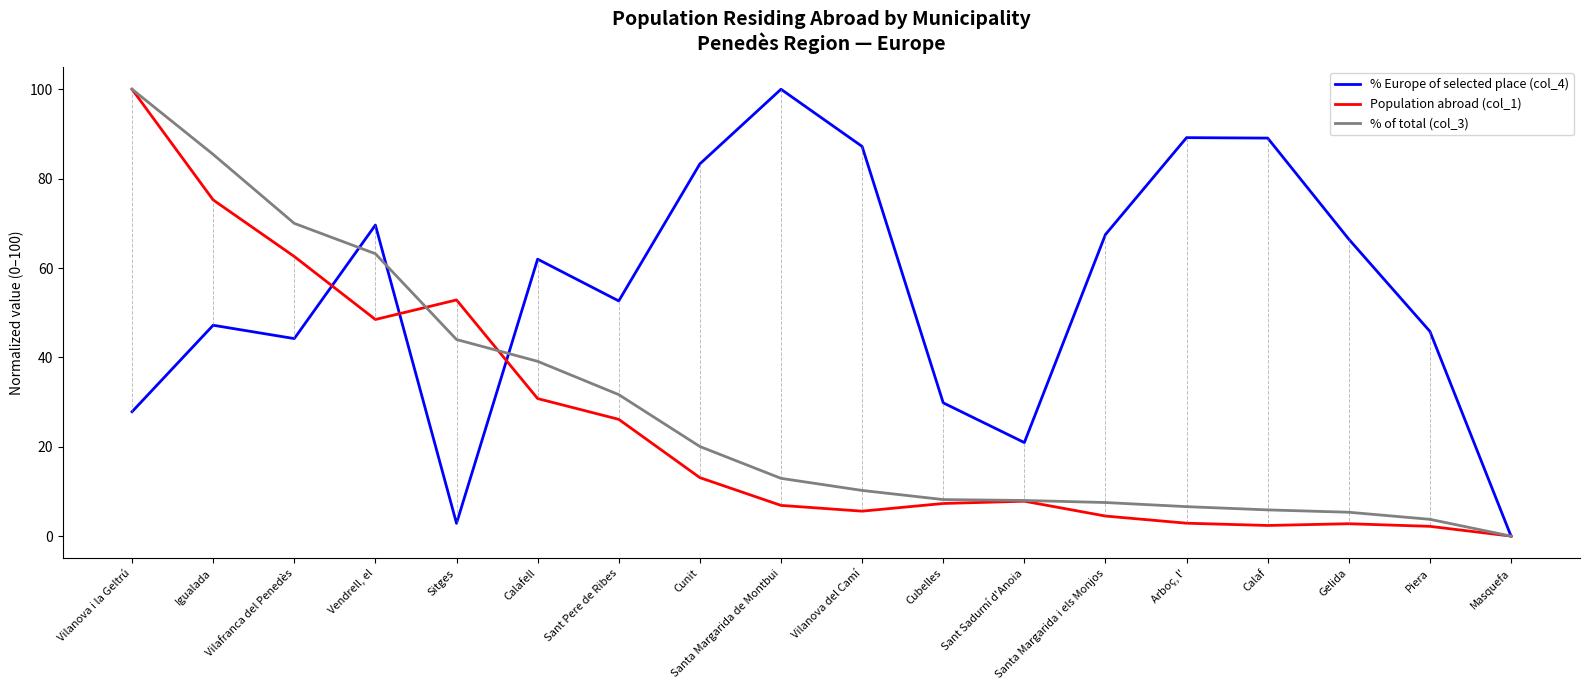

Which series has the largest total across all categories?

% Europe of selected place (col_4)